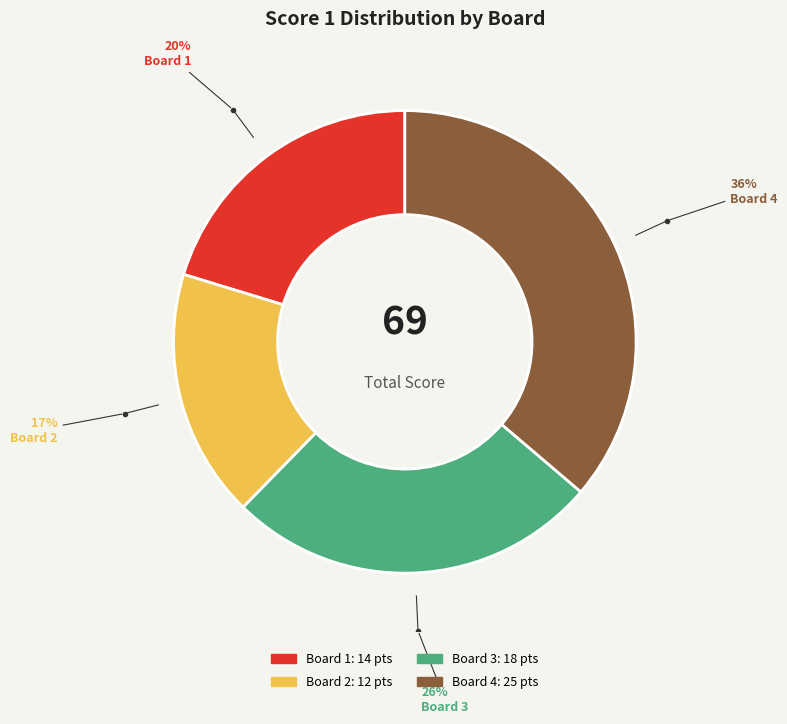

Does any single category account for the majority?

No